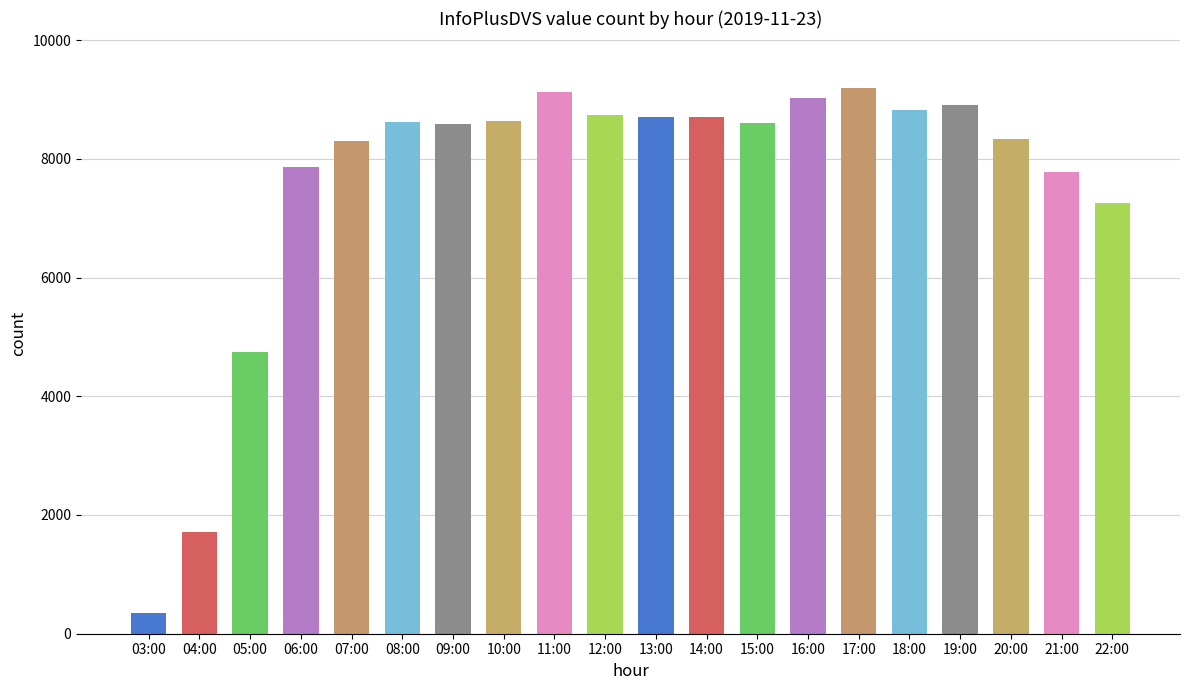

What is the minimum value shown in the chart?

342